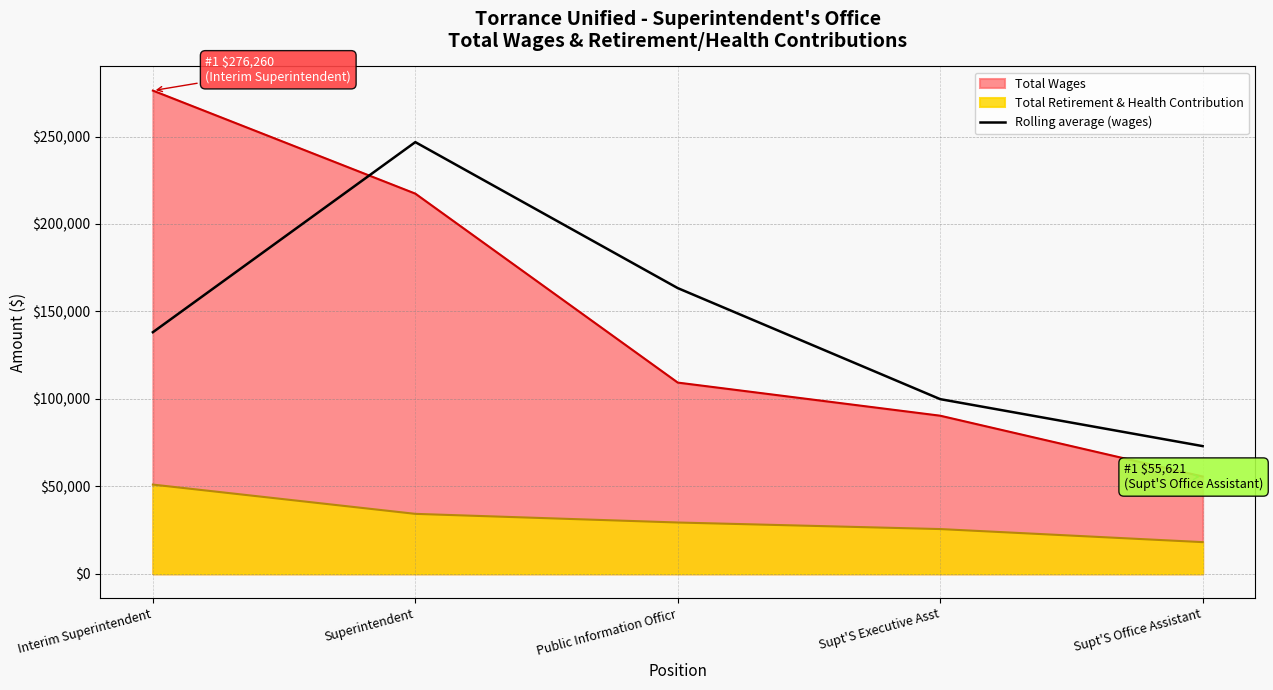

The Rolling average (wages) series shows 76700.7 at Superintendent. True or false?

False